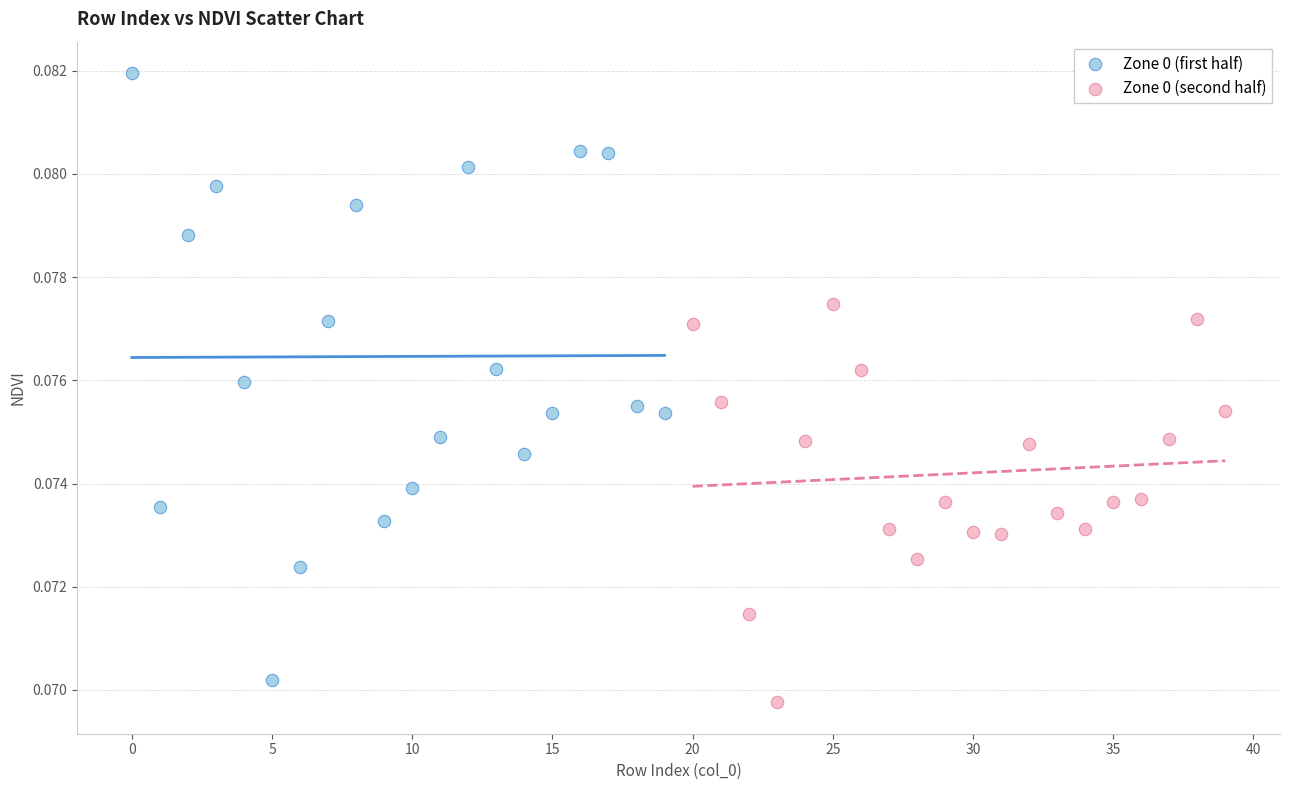

Which series has the largest Y range (max minus min)?

Zone 0 (first half)